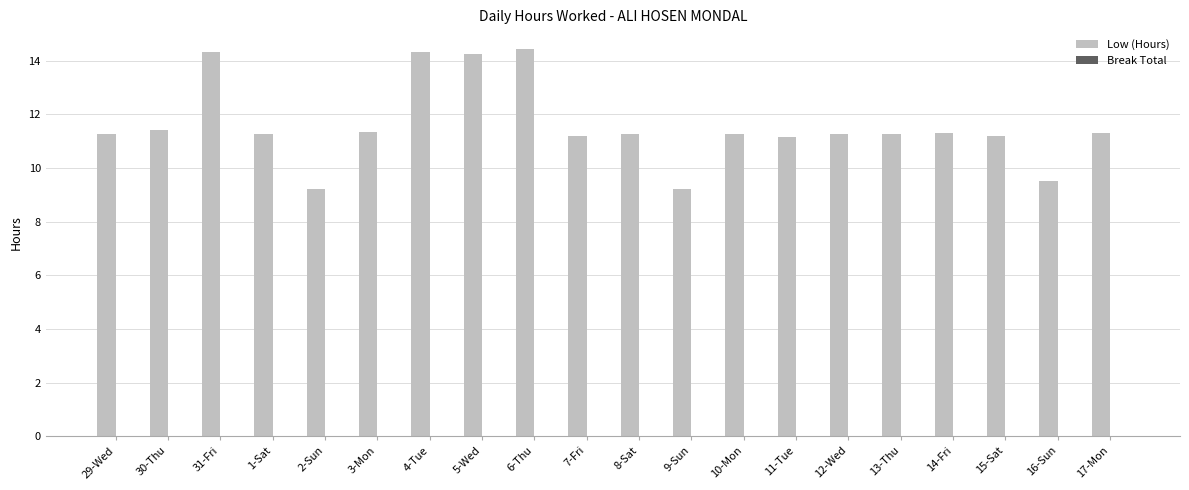

What is the label of the 19th bar from the right?

30-Thu